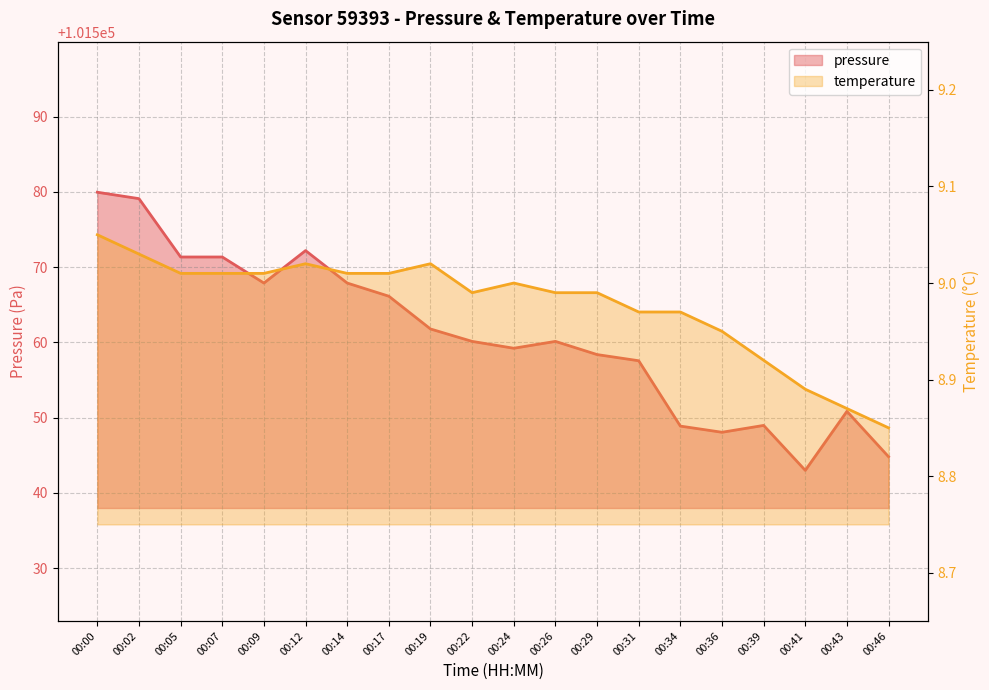

True or false: temperature has more than 2 interior local peaks.

True